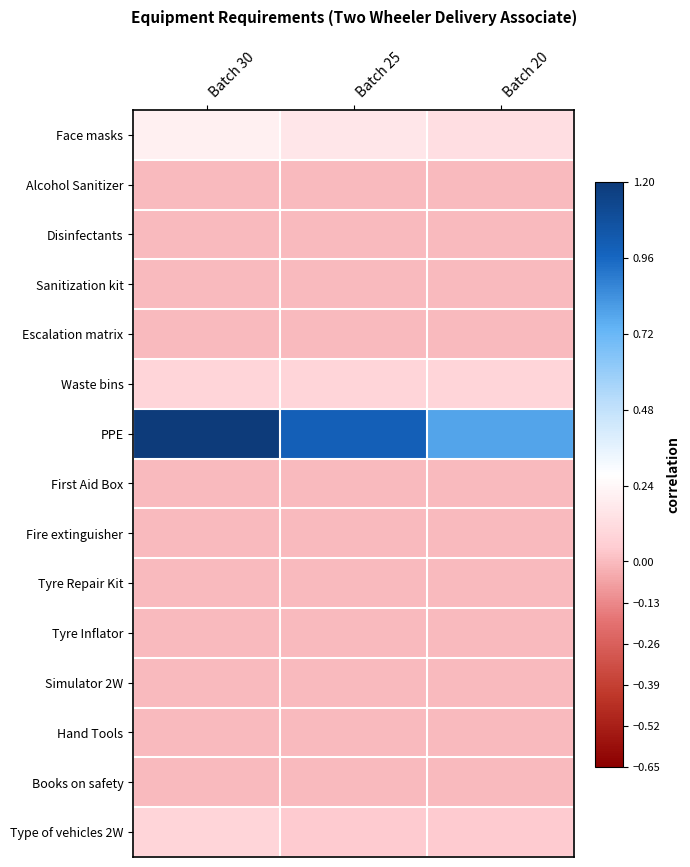

Which series has the largest total across all categories?

PPE